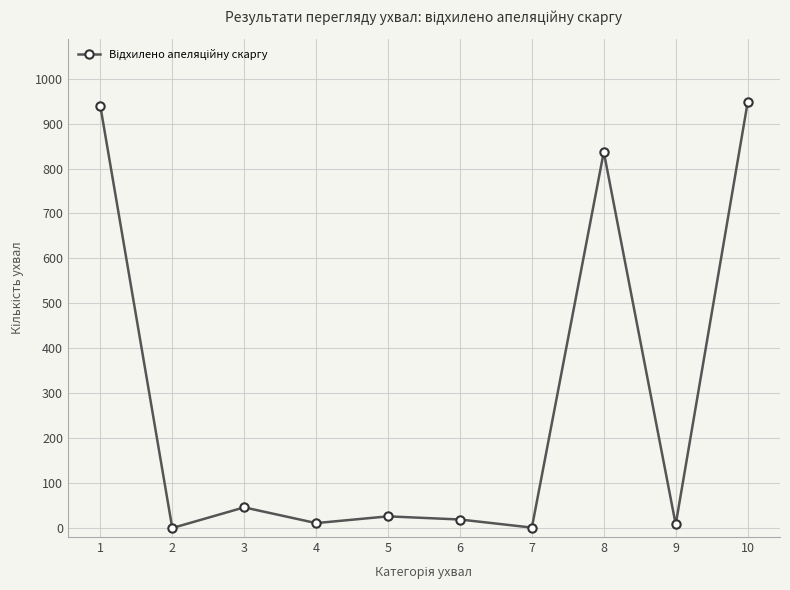

The value at 2 is 0. True or false?

True